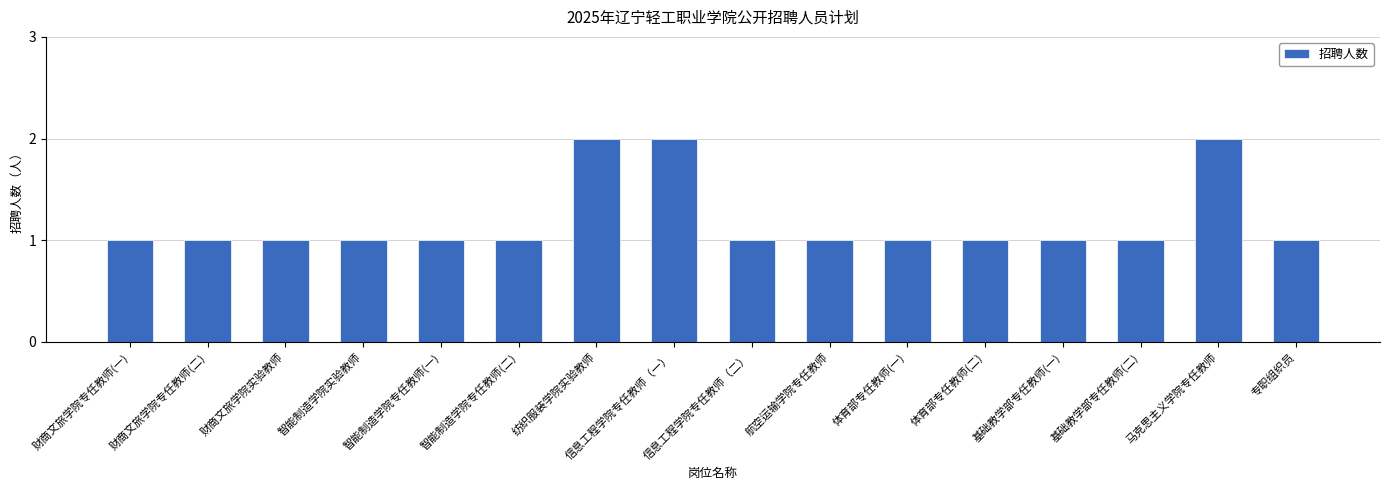

What is the average value?

1